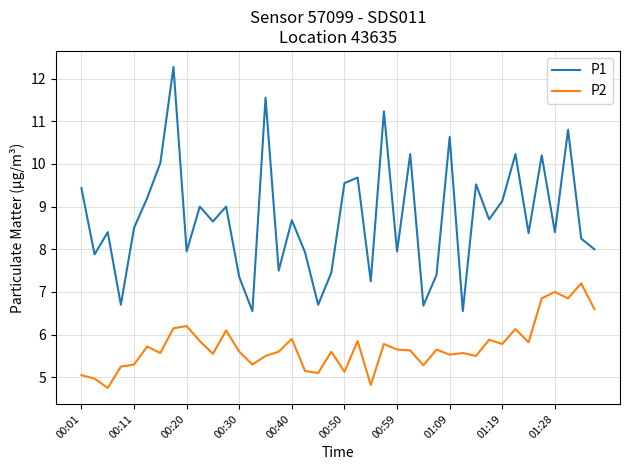

At how many categories does at least one series exceed 11?

3